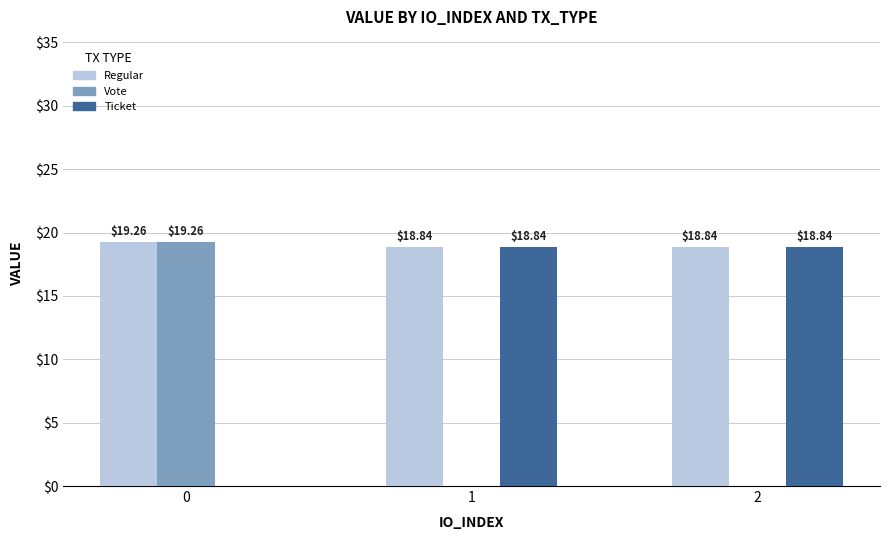

Which series changed the most between 0 and 1?

Vote